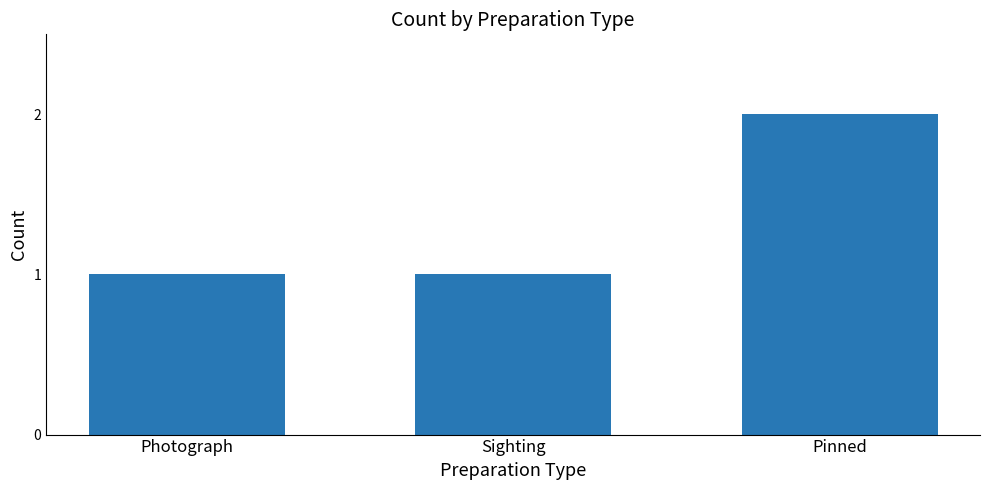

What is the sum of the values at Sighting and Pinned?

3